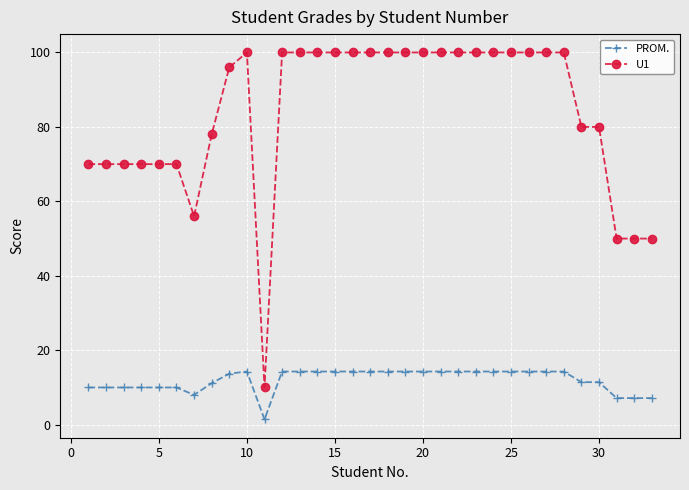

What is the value of the PROM. point at the 10th from the left?

14.3